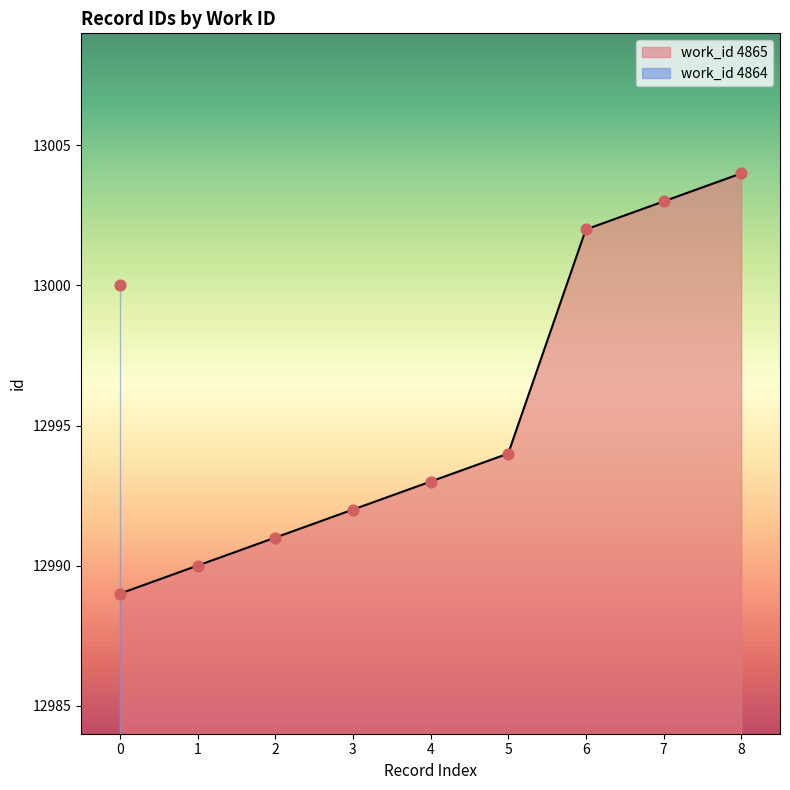

What is the highest value of the work_id 4865 series?

13004